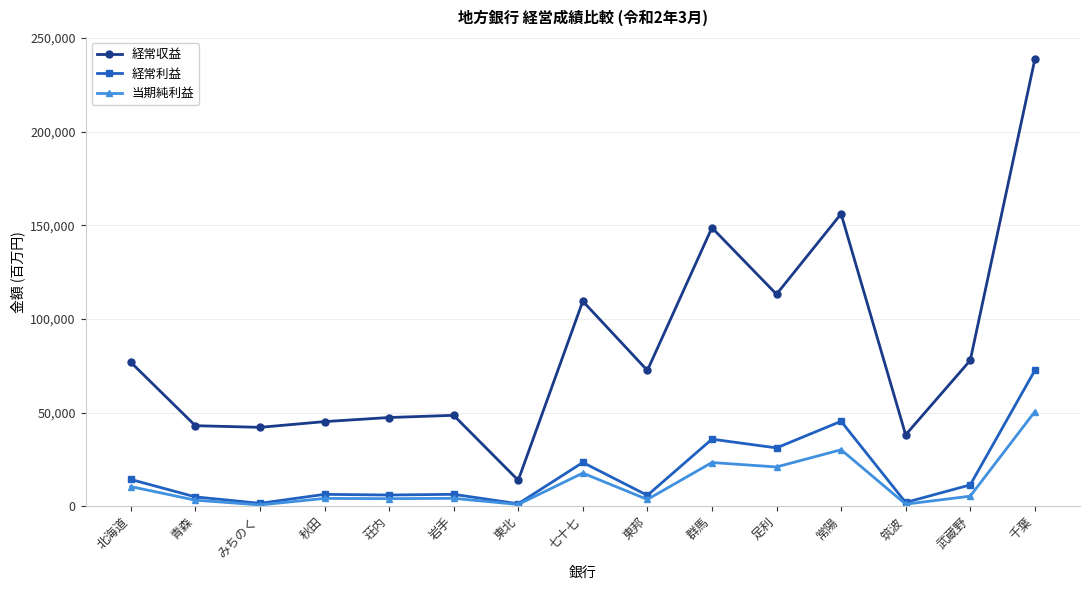

Is it true that 経常利益 equals 114991 at 千葉?

False